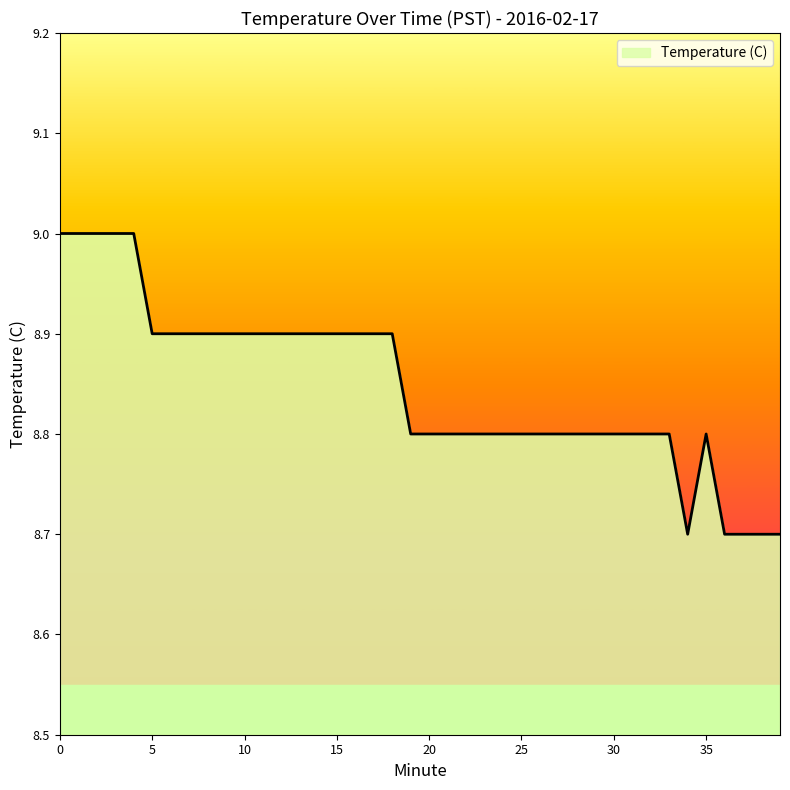

What is the difference between the maximum and minimum values?

0.3